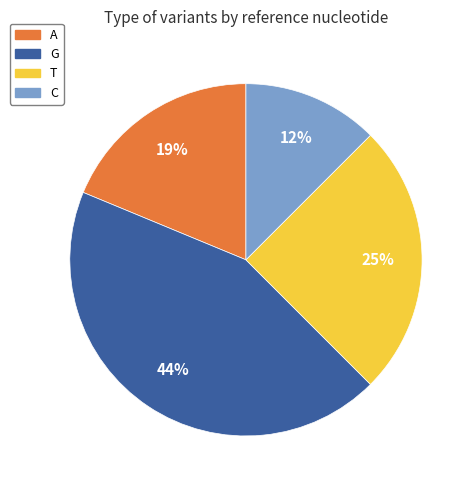

Does A represent more than half of the total?

No